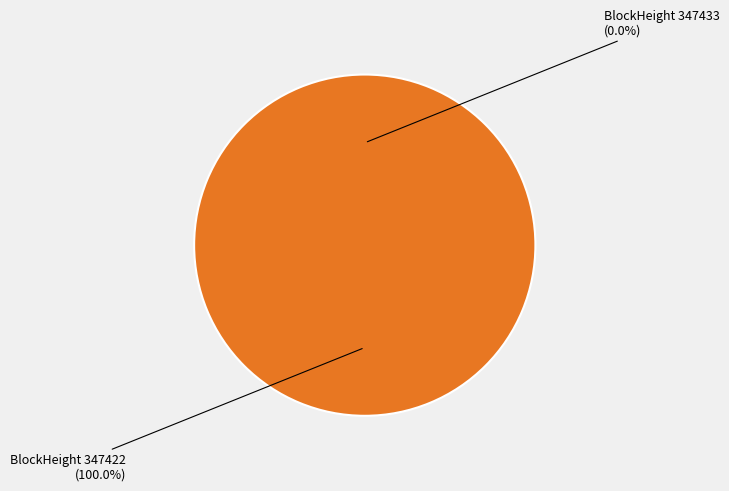

What percentage do 347433 and 347422 together represent?

100.0%